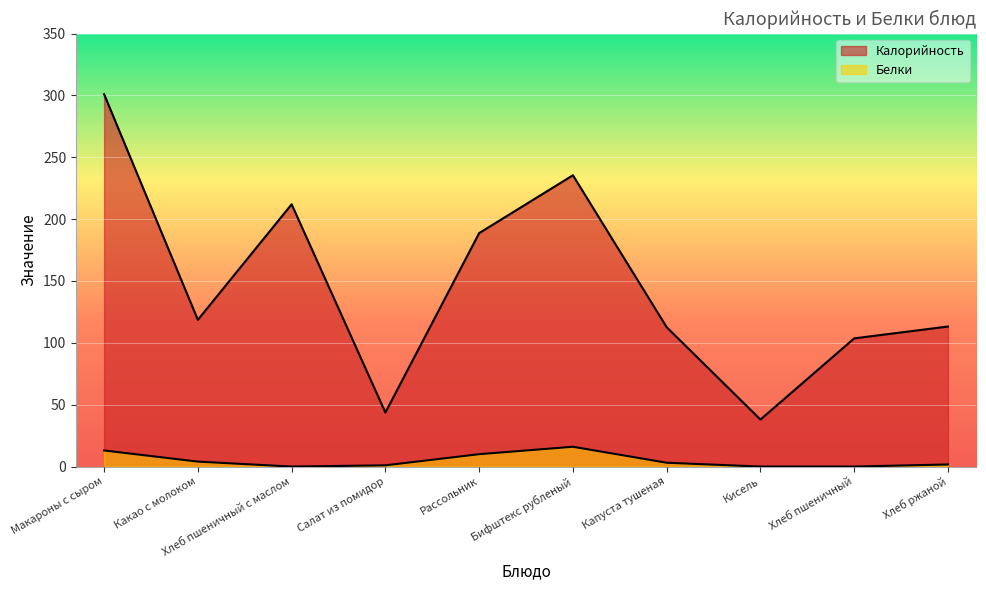

In Белки, how many points are lower than both neighbors (excluding endpoints)?

1